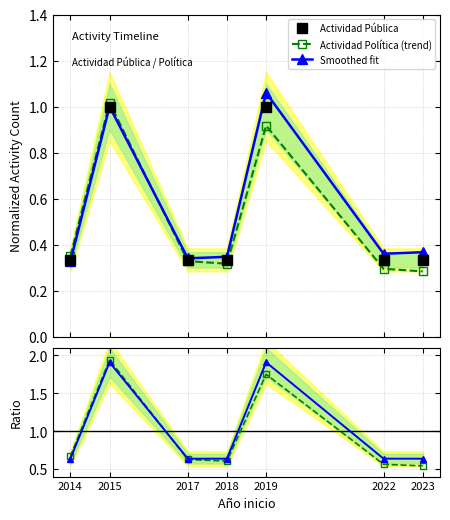

Rank the categories by Smoothed fit value from lowest to highest.

2014, 2017, 2018, 2022, 2023, 2015, 2019